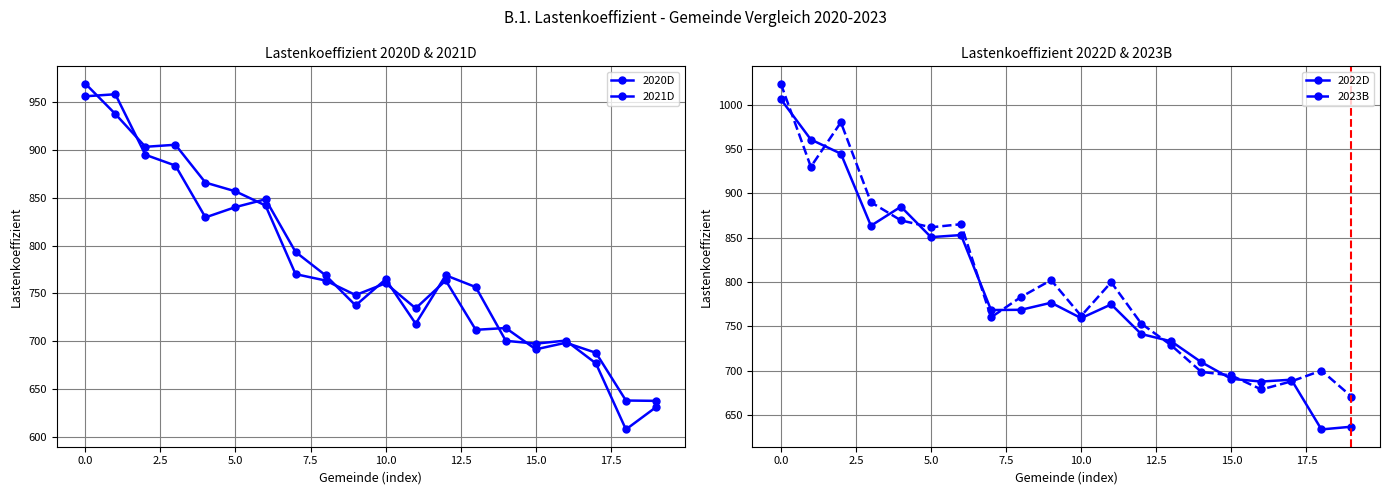

True or false: 2022D has more than 2 interior local peaks.

True